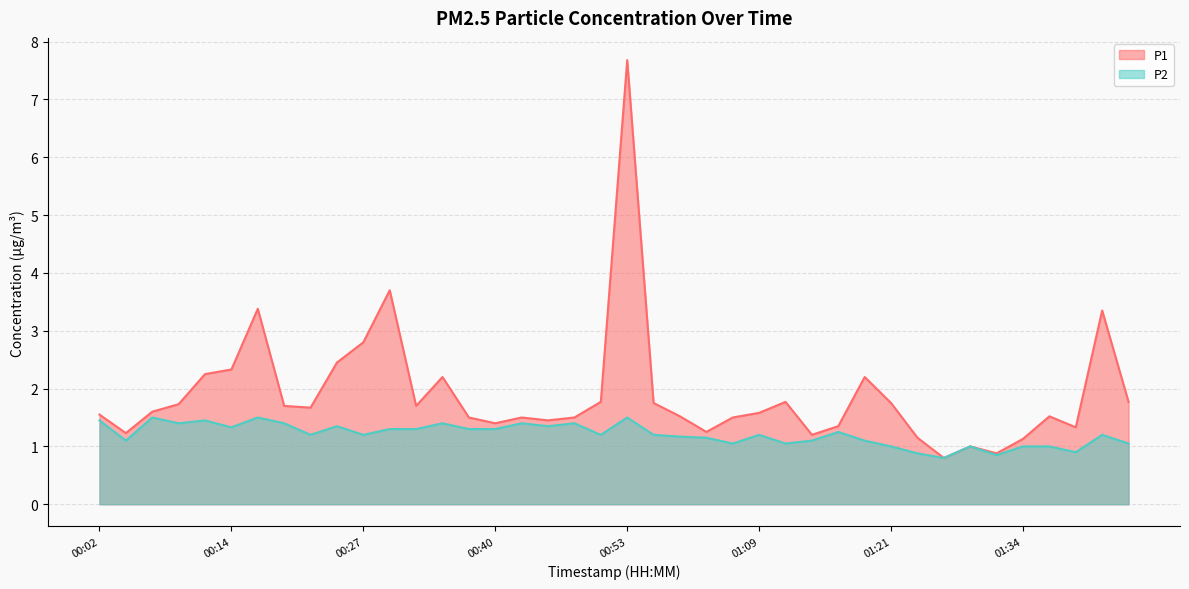

What is the label of the 33rd point from the right?

00:19